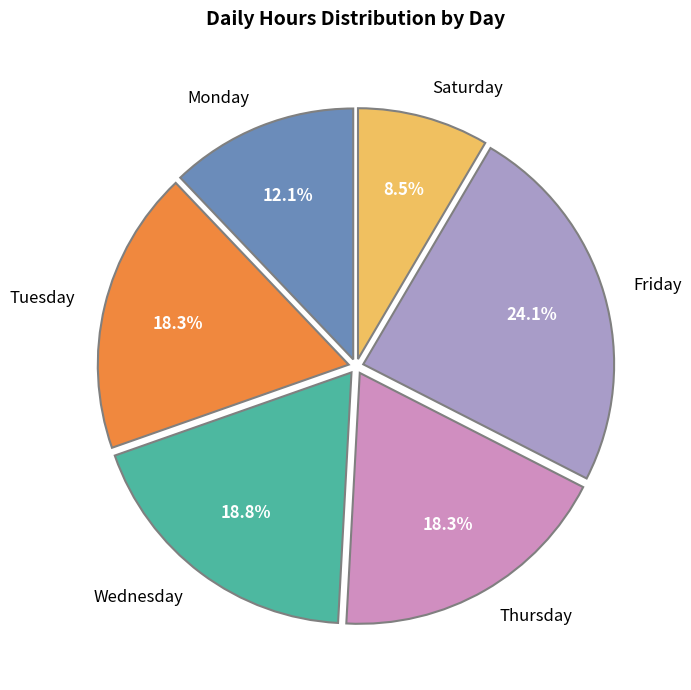

Between Friday and Tuesday, which is larger?

Friday